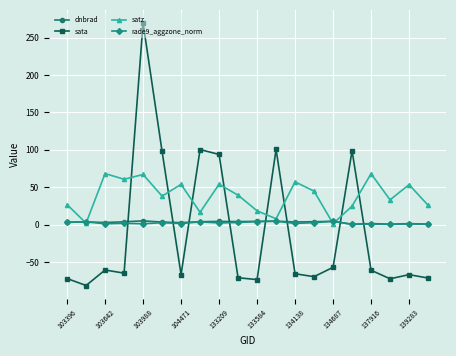

What is the highest value of the satz series?

68.2